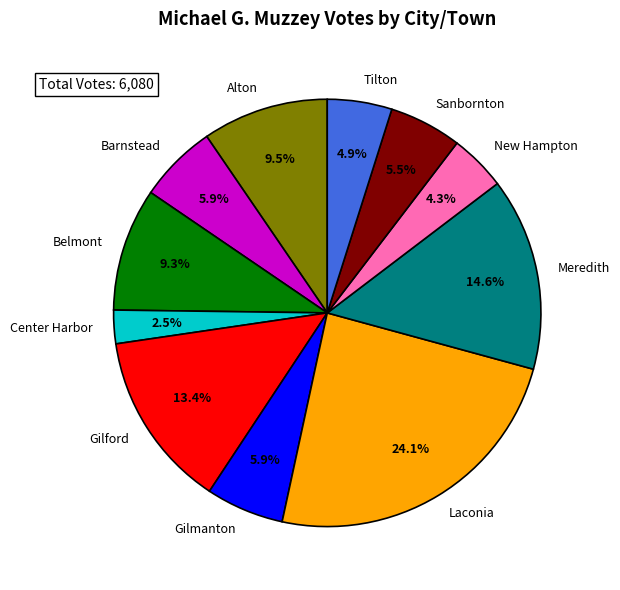

Between Meredith and Gilford, which is larger?

Meredith